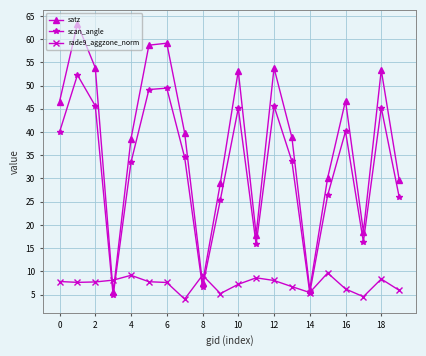

How many lines are shown in the chart?

3